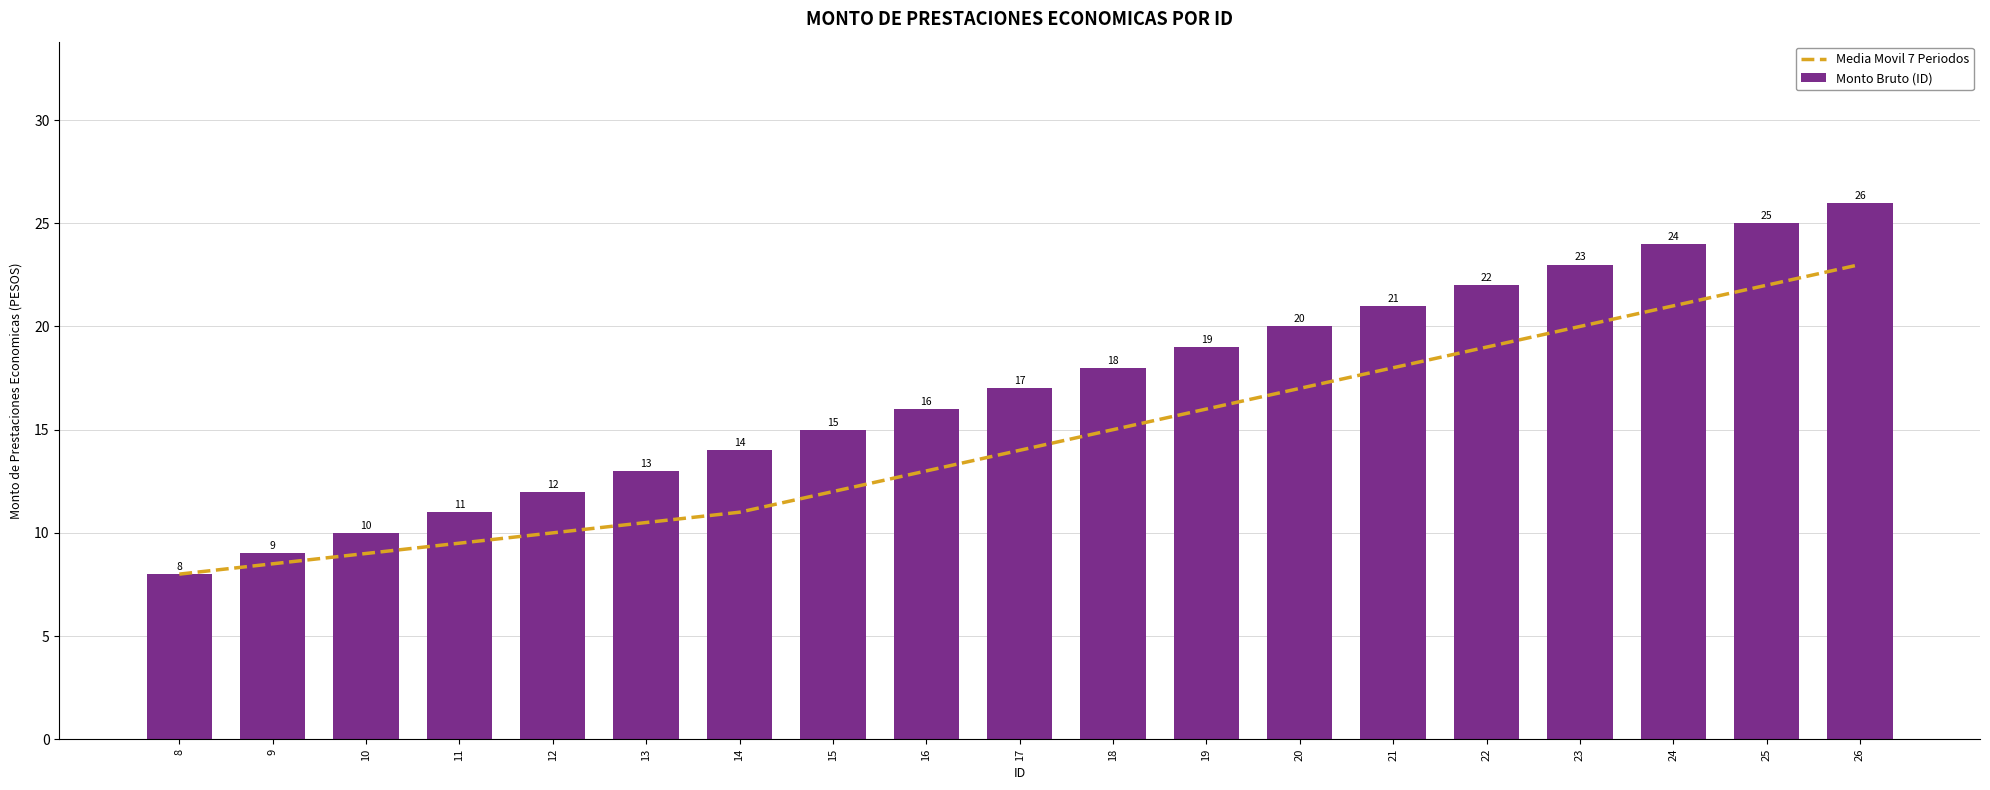

What is the total value across all series at 18?

33.0